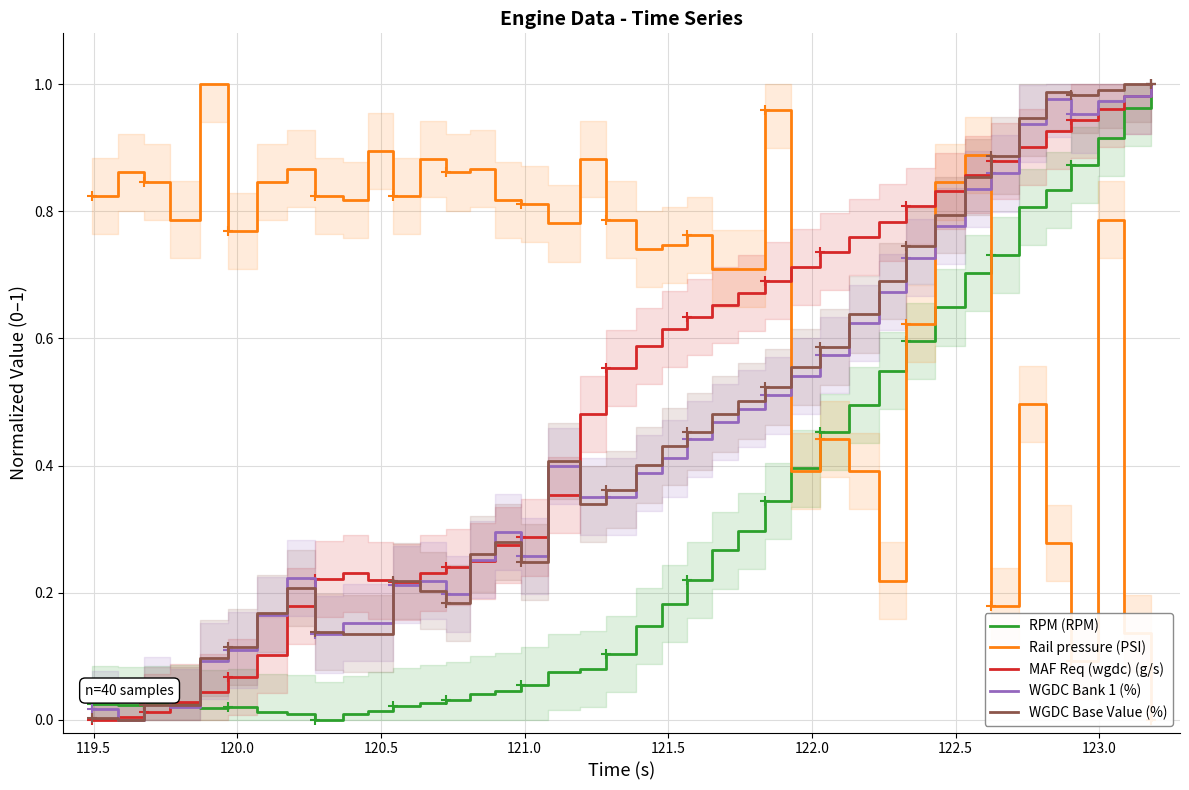

How many values in WGDC Base Value (%) are above zero?

39